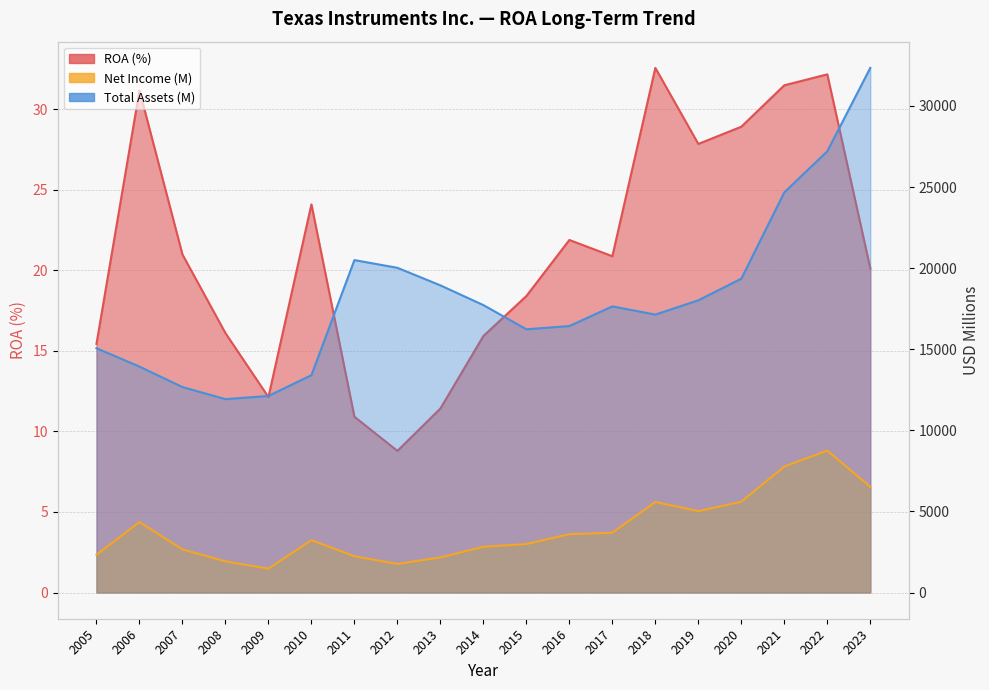

True or false: Total Assets (M) and ROA intersect in this chart.

False